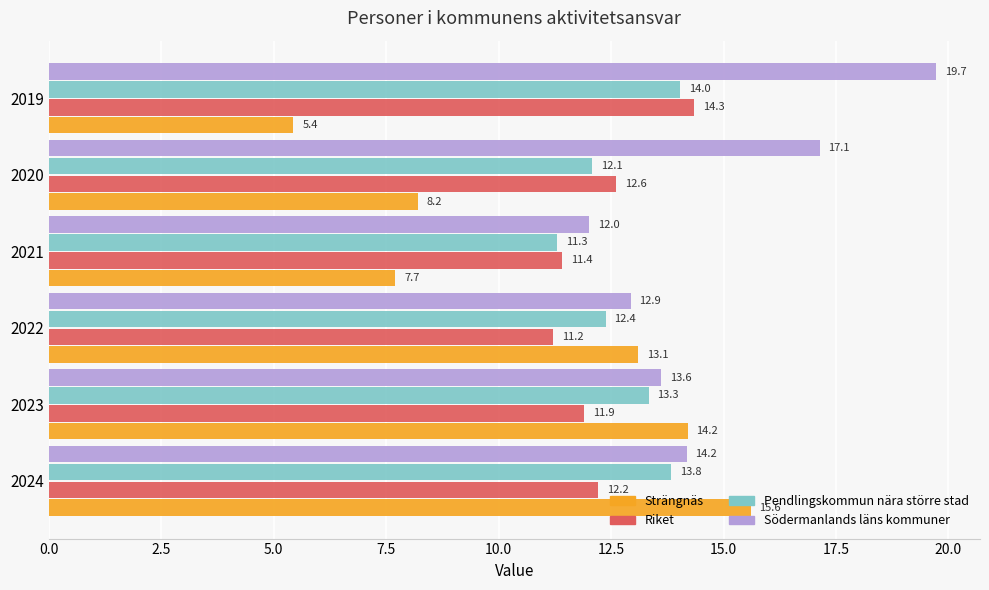

What is the difference between the second highest and minimum values in the Strängnäs series?

8.8